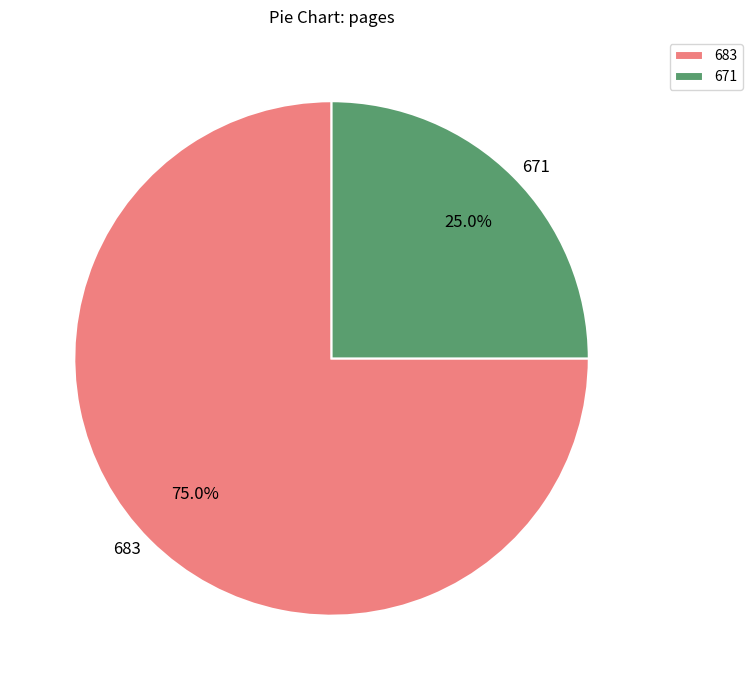

Rank the categories by value from highest to lowest.

683, 671